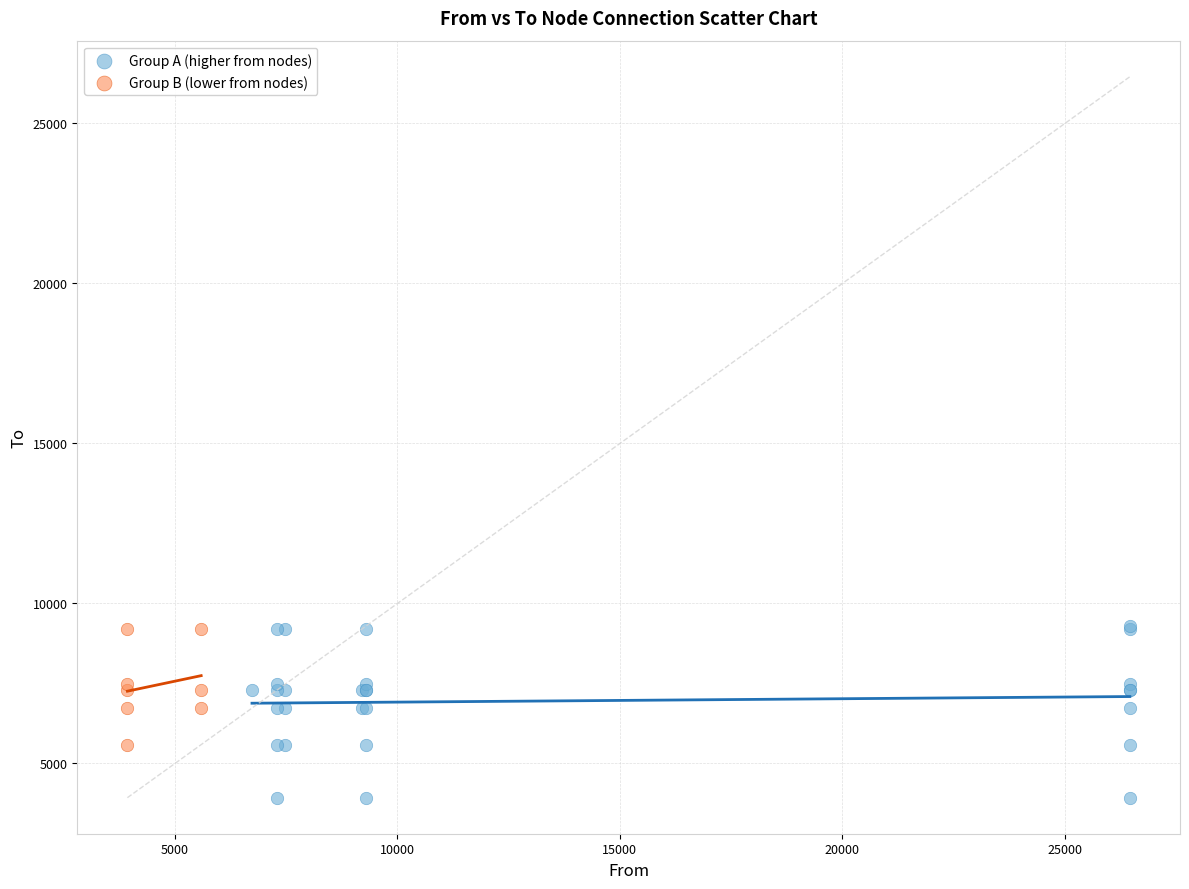

Which series has the largest Y range (max minus min)?

Group A (higher from nodes)